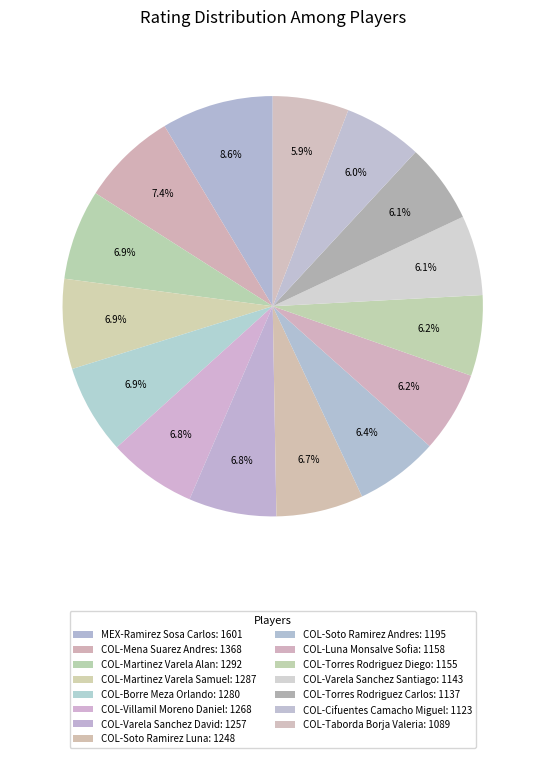

Which slice is the smallest?

COL-Taborda Borja Valeria